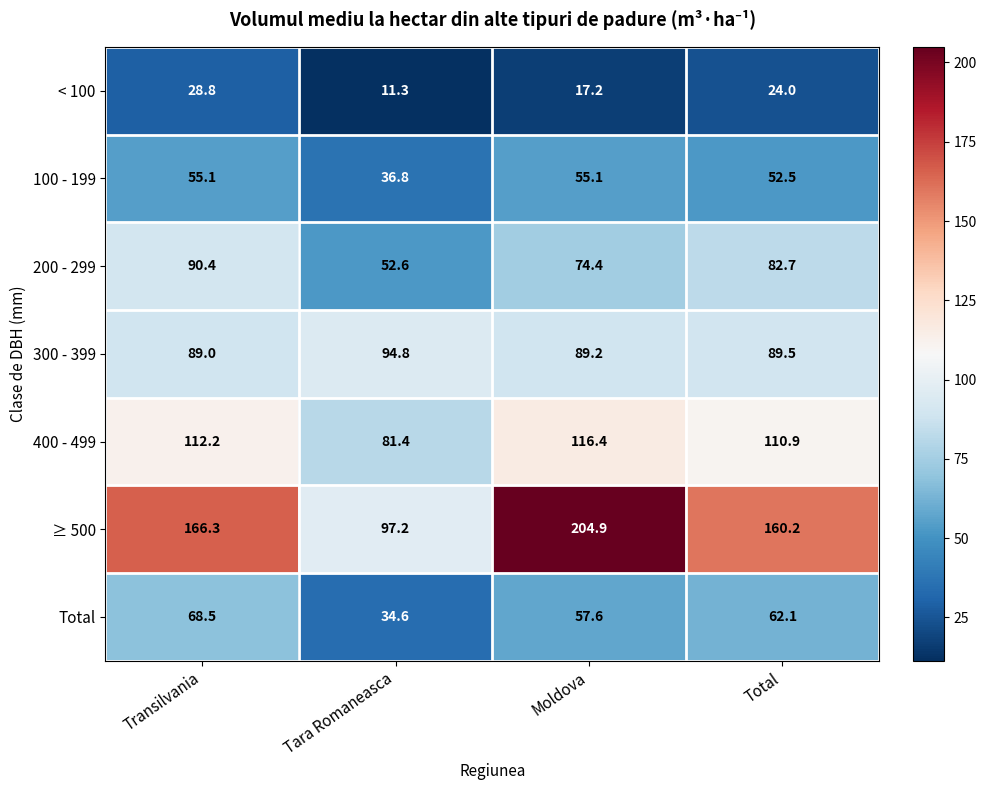

Which series changed the most between Transilvania and Moldova?

≥ 500